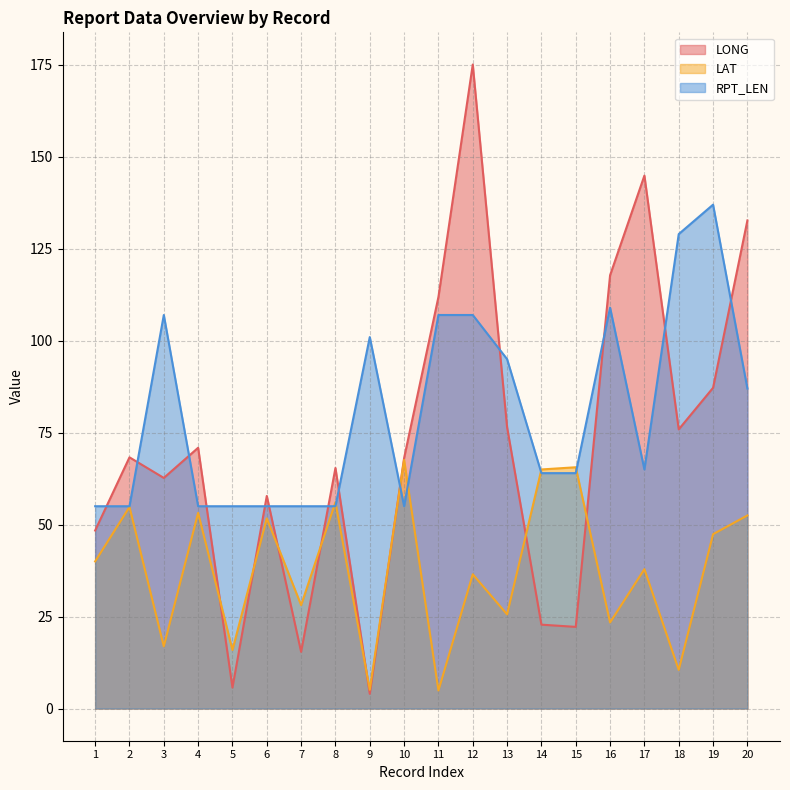

What is the sum of the LONG values at 11 and 9?

115.9